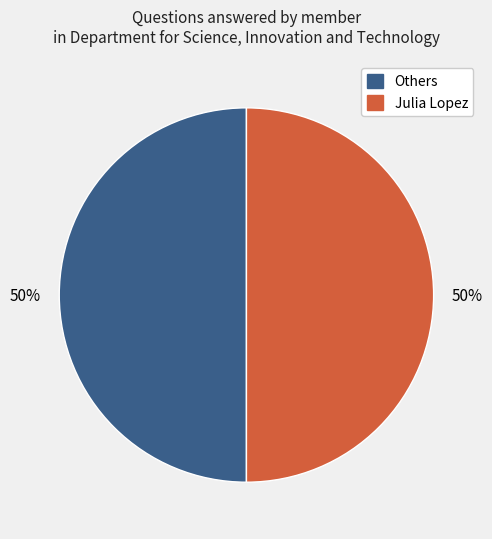

Count the number of slices in the pie.

2